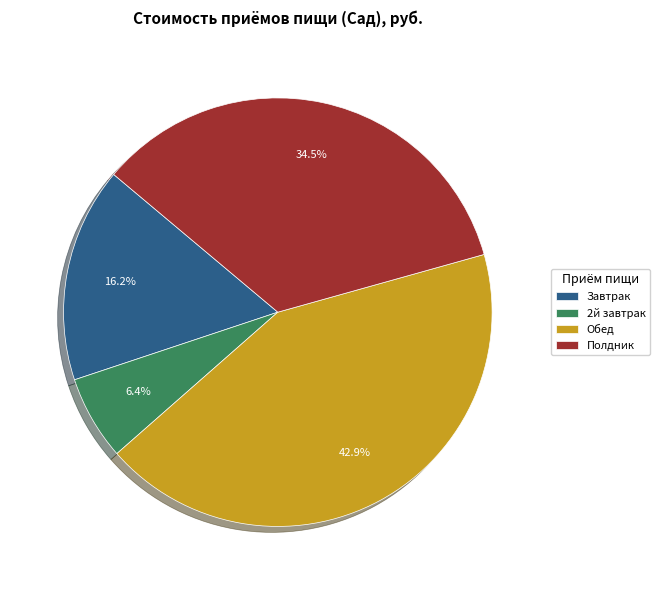

Rank the categories by value from highest to lowest.

Обед, Полдник, Завтрак, 2й завтрак